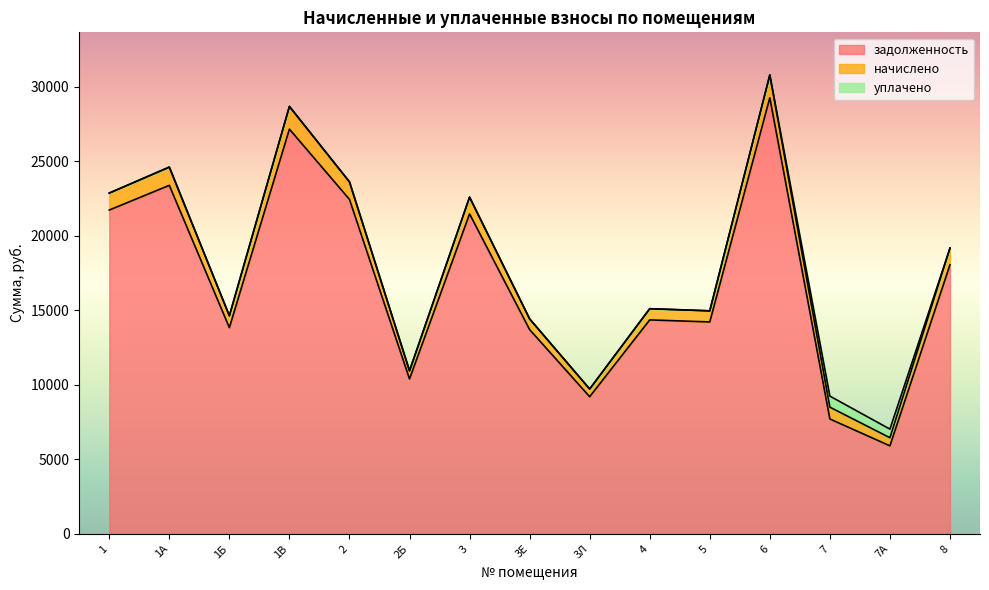

Count the number of data series in this chart.

3